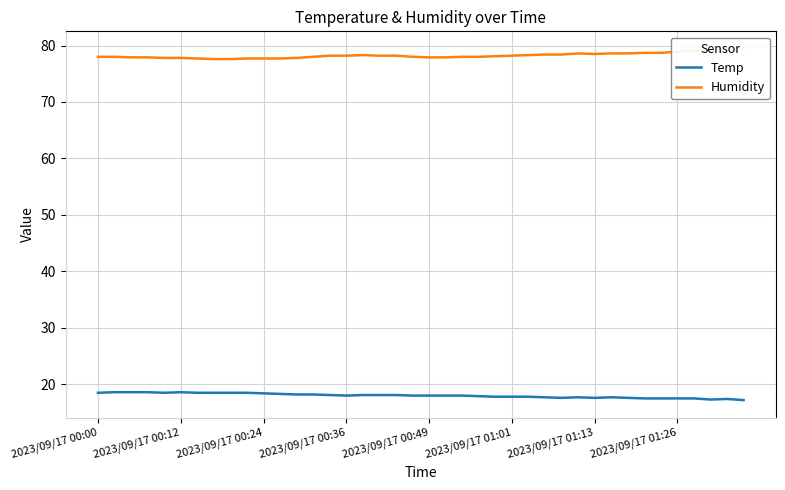

True or false: Temp and Humidity intersect in this chart.

False